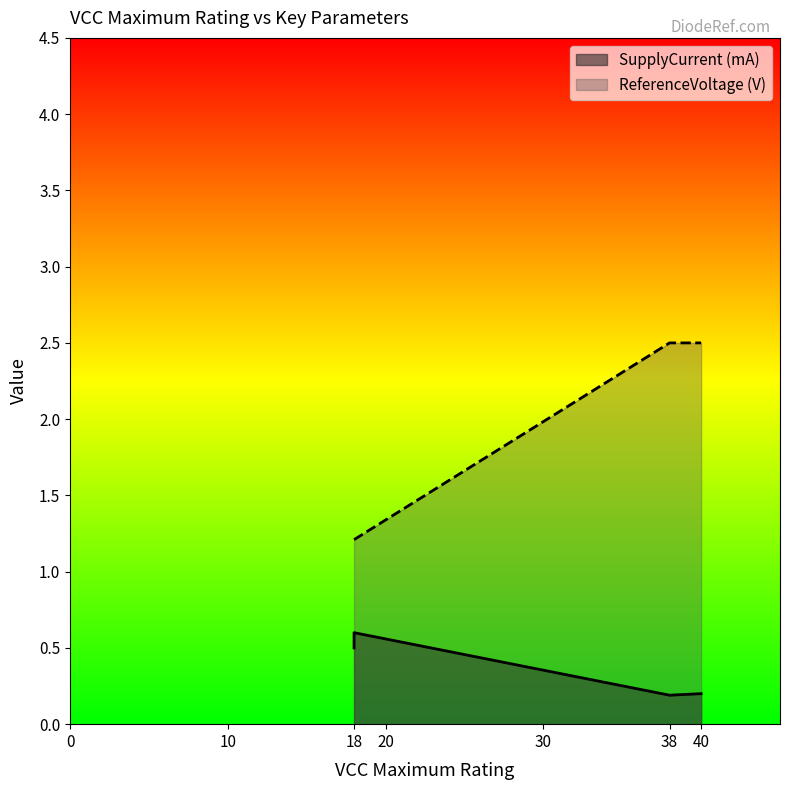

Count the number of data series in this chart.

2